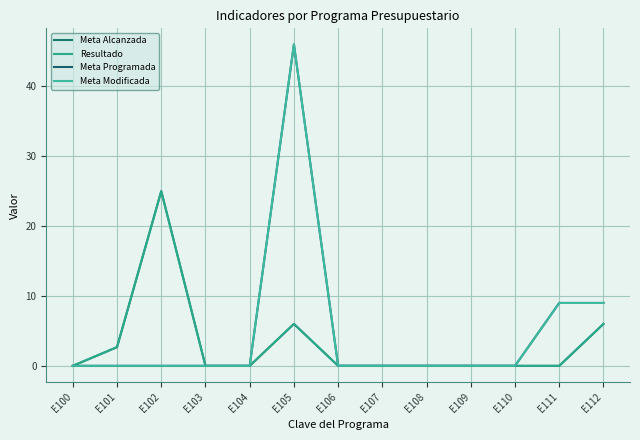

Does the chart display data point markers on the line(s)?

No